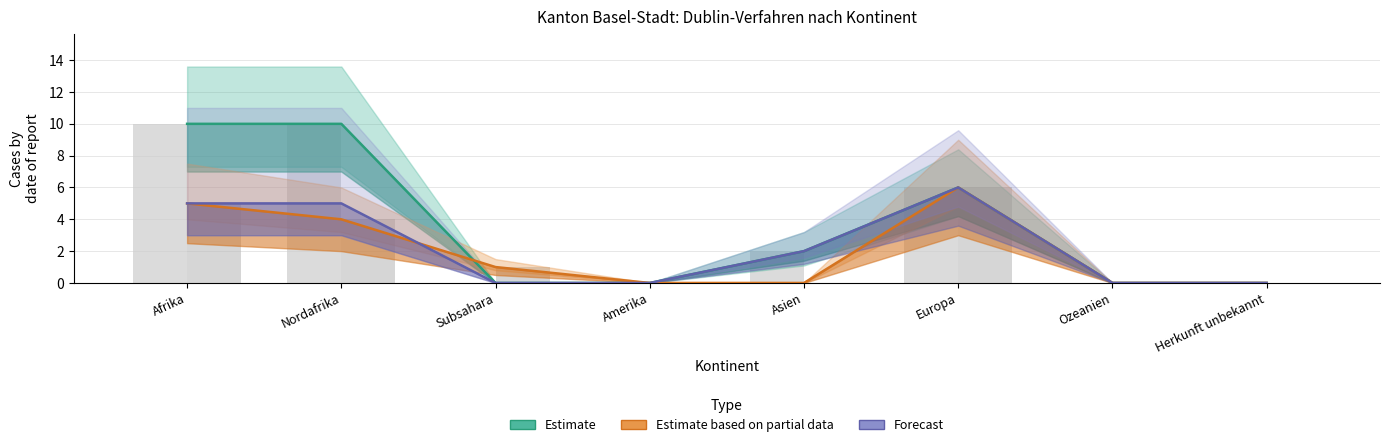

Which category has the highest value across all series?

Afrika